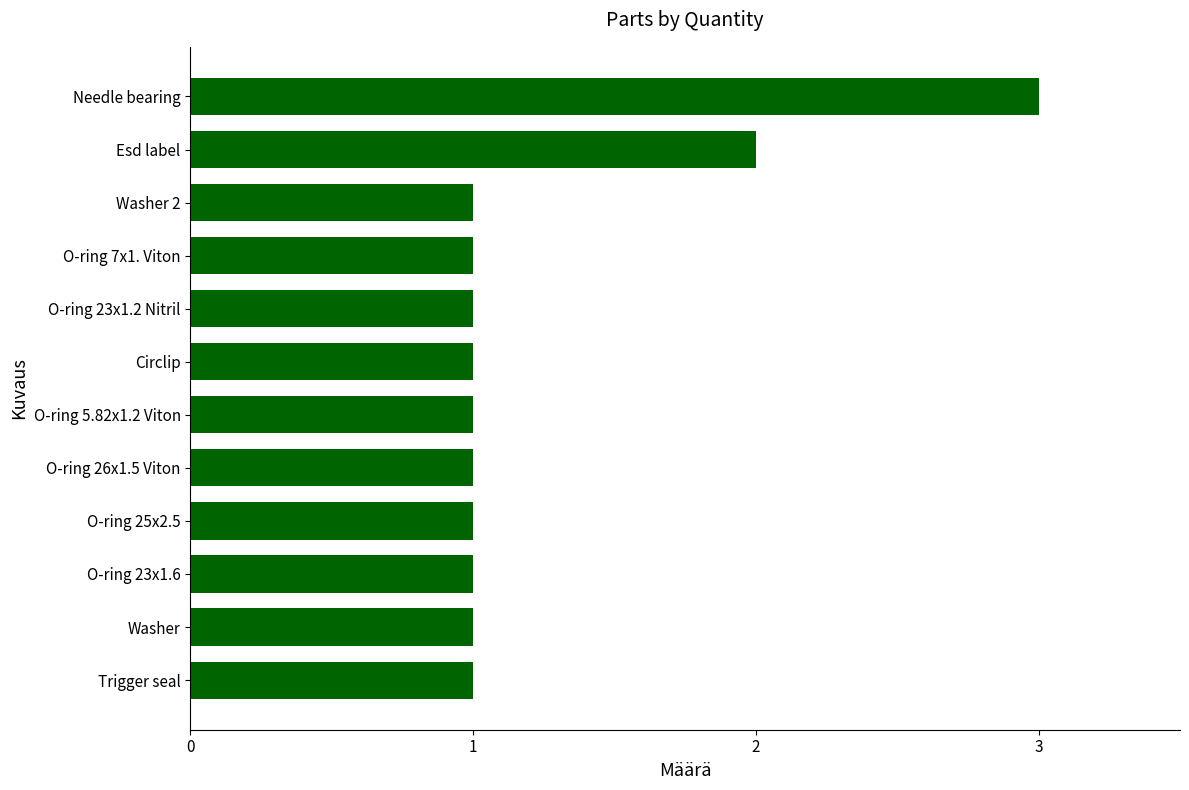

What is the greatest value displayed?

3